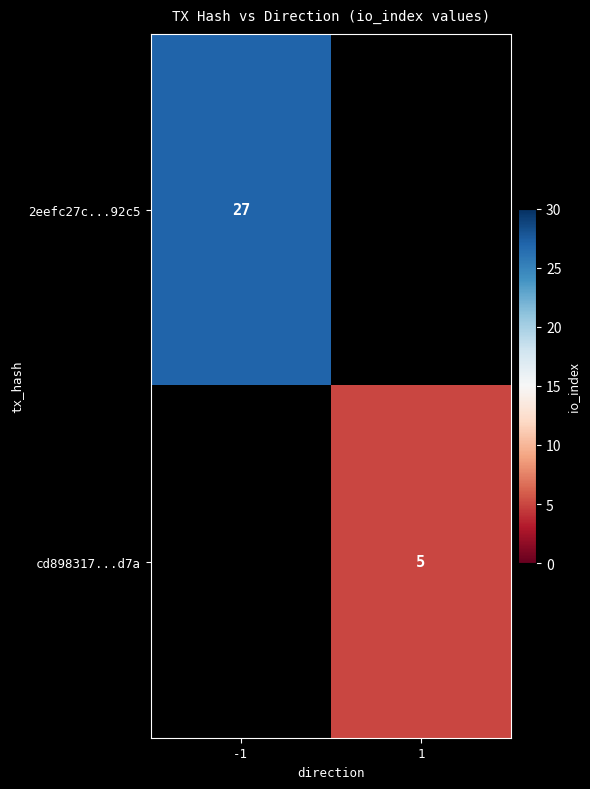

The cd898317...d7a series shows 8 at 1. True or false?

False